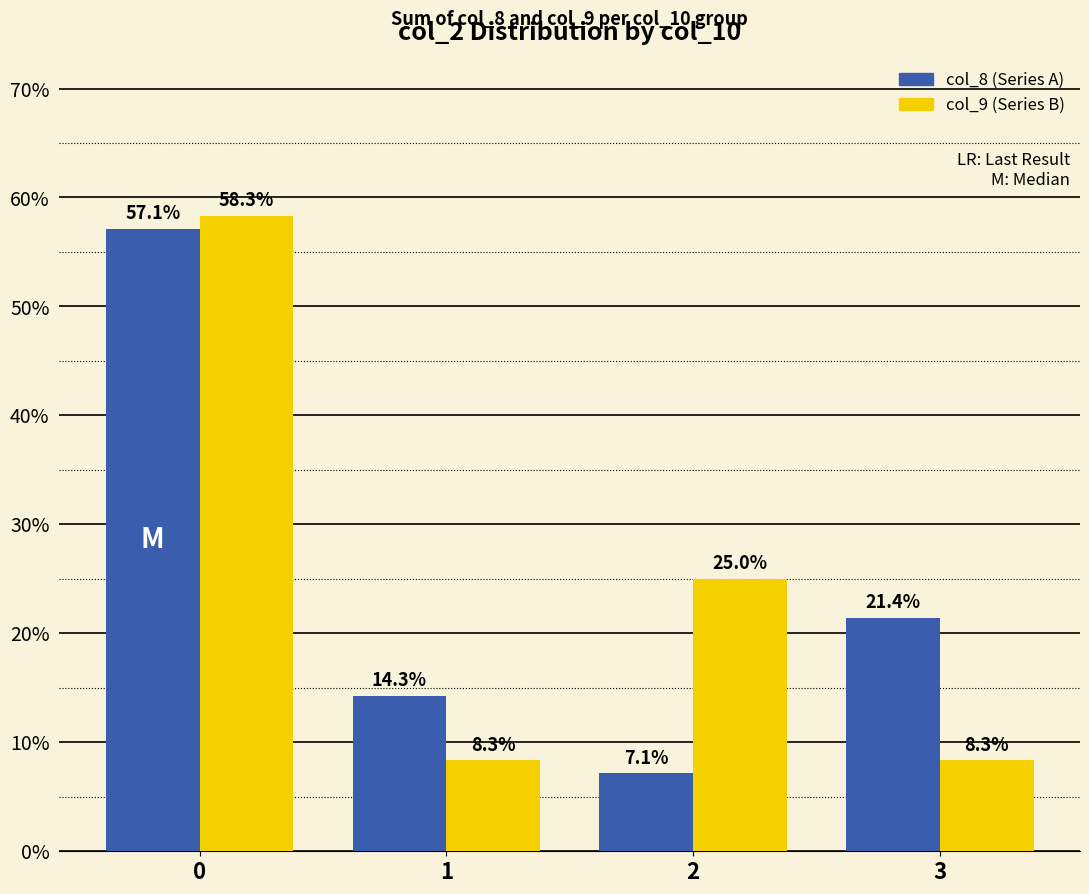

Which category has the lowest value across all series?

2